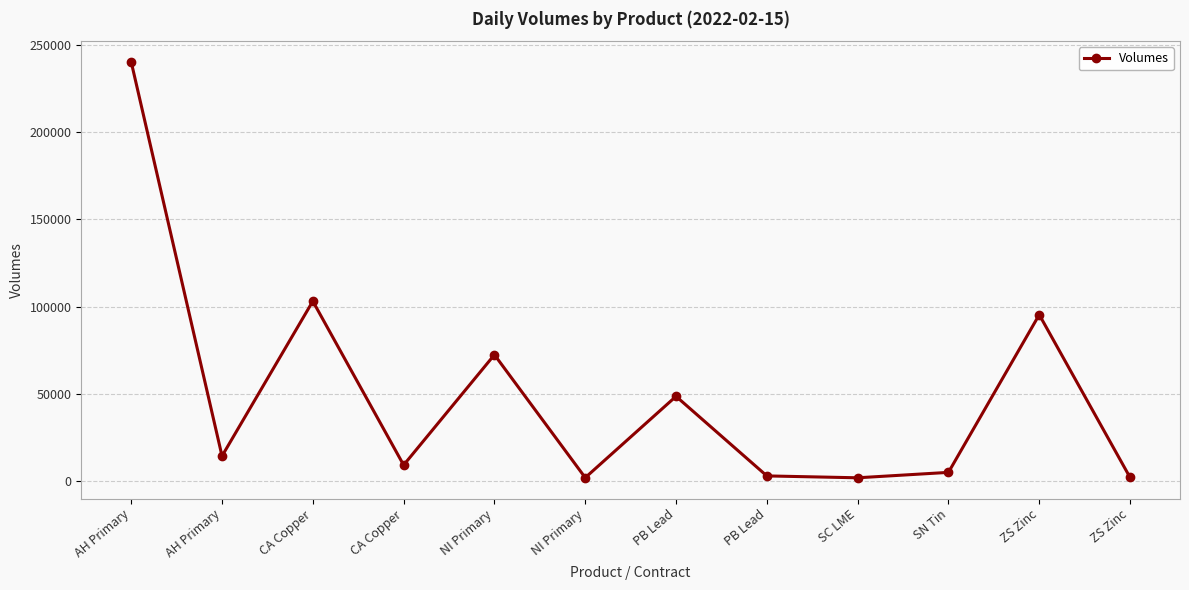

The chart shows a value of 716 at SC LME. True or false?

False